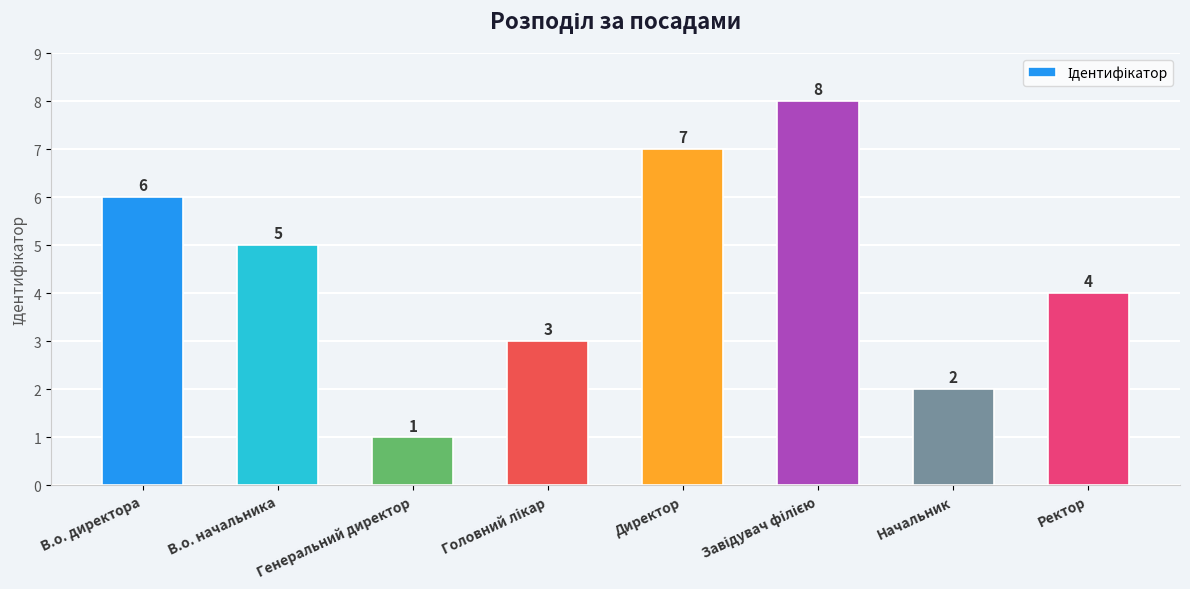

What is the difference between the values at Директор and В.о. начальника?

2